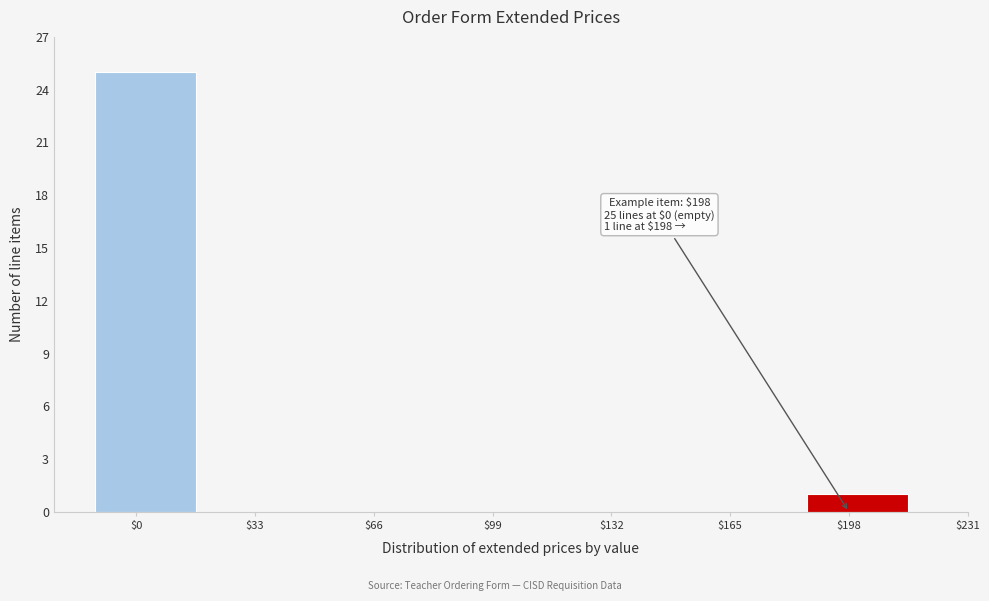

Where is the data nearest to the value 12?

$198